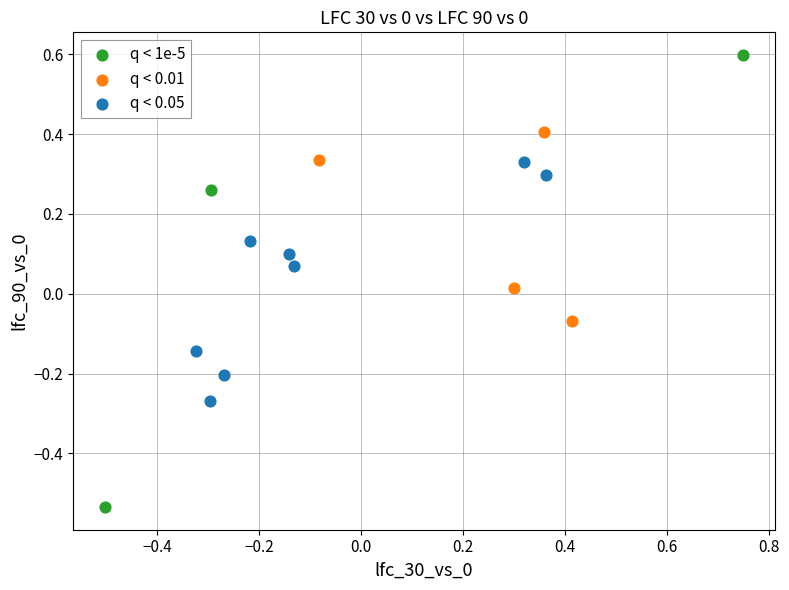

Which series reaches the maximum Y coordinate?

q < 1e-5